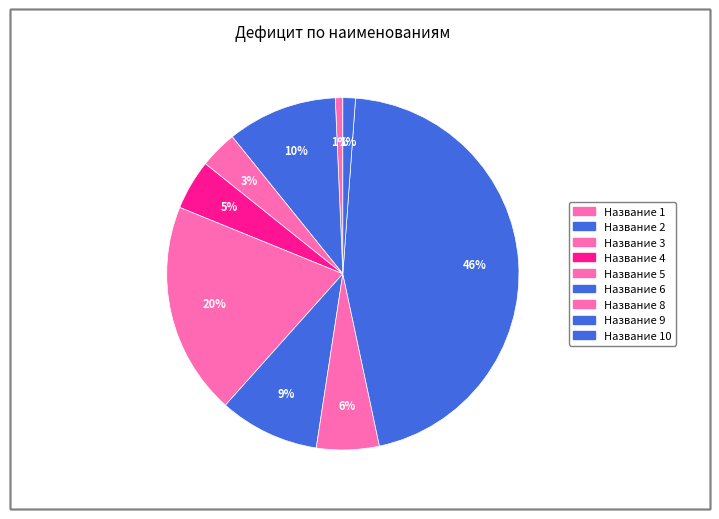

How many segments does this pie chart have?

9